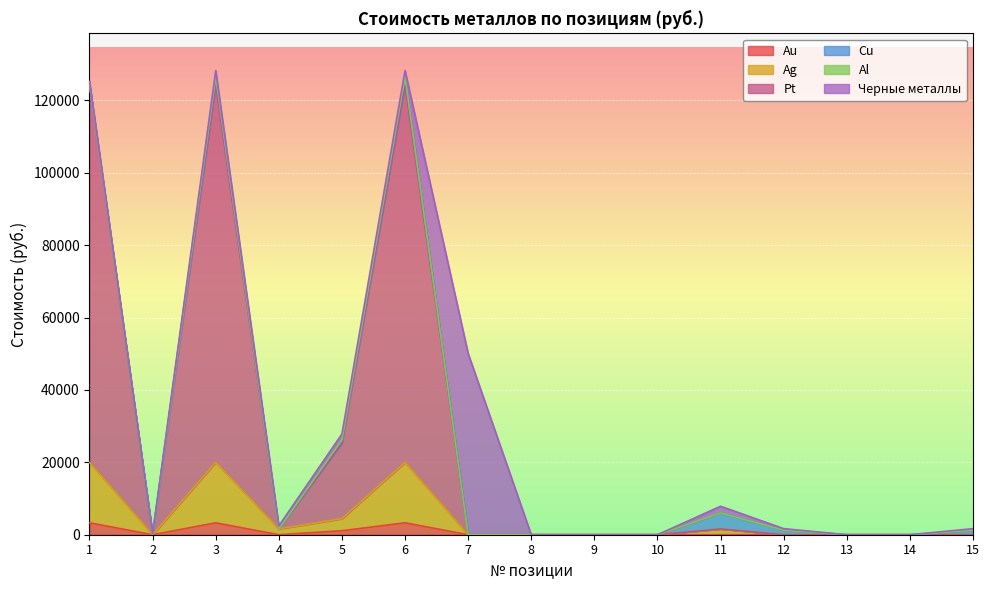

At which category does the chart reach its minimum across all series?

2